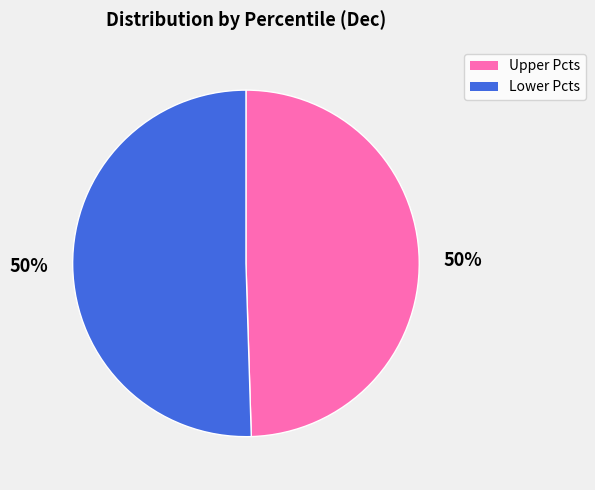

To the nearest percent, what is the average slice percentage?

50%